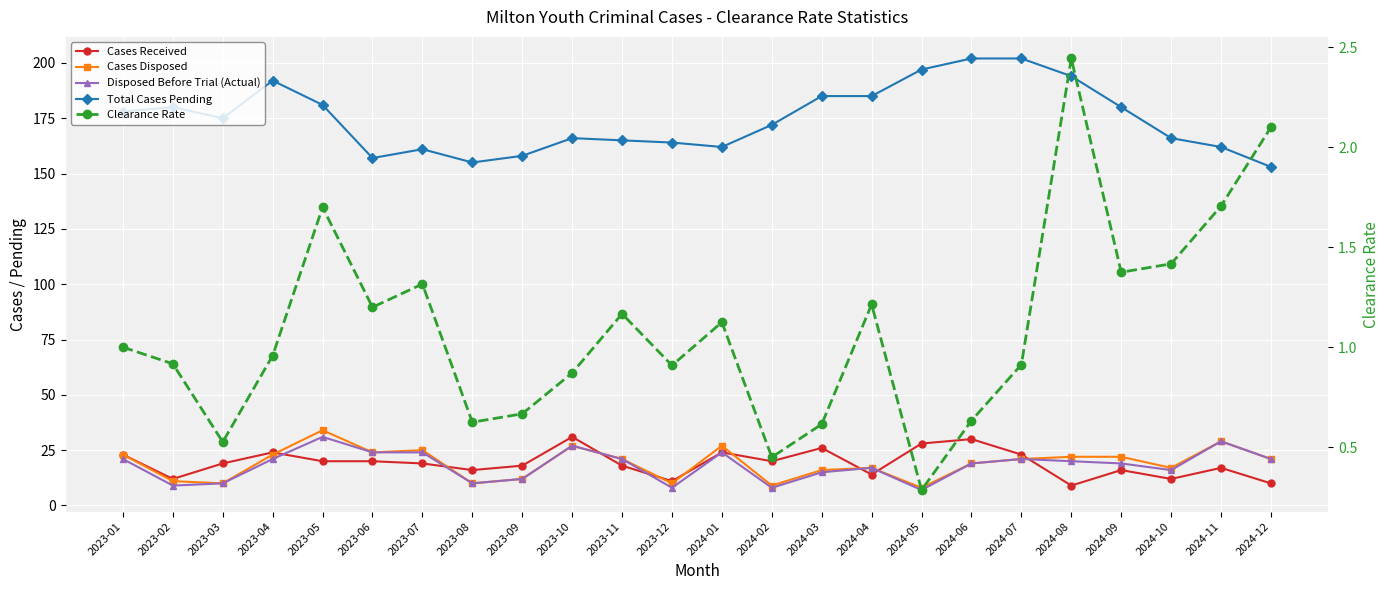

How many interior local valleys does the Clearance Rate series have?

7